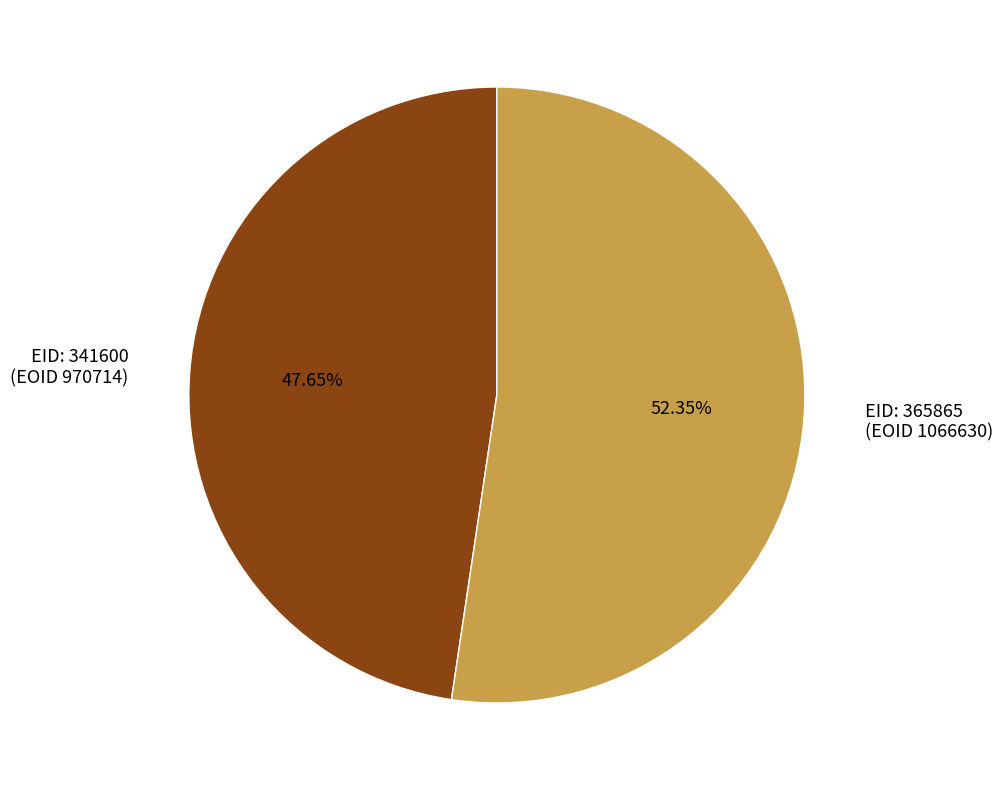

Rank the categories by value from lowest to highest.

EID: 341600 (EOID 970714), EID: 365865 (EOID 1066630)